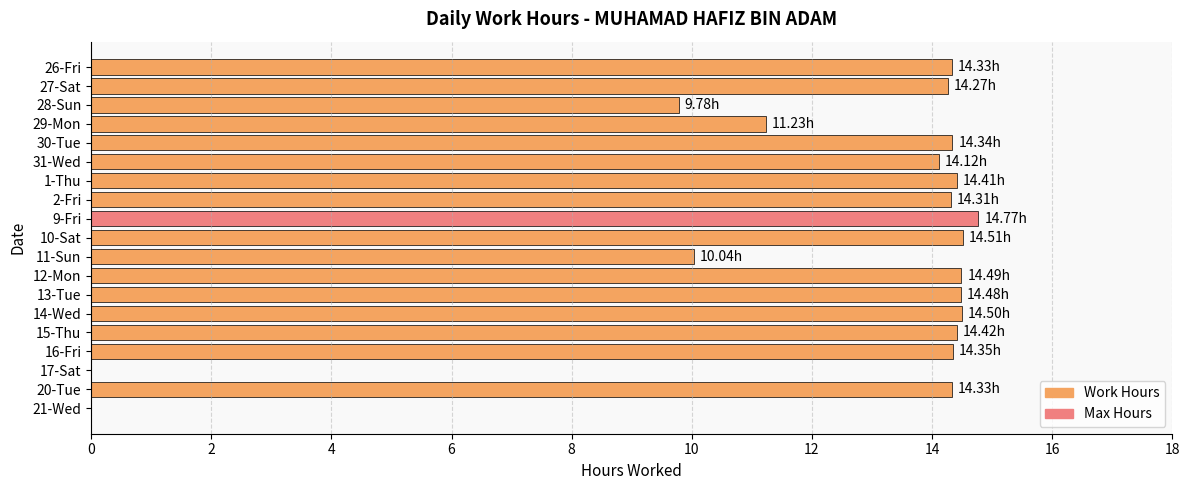

Count the number of values greater than 14.

14